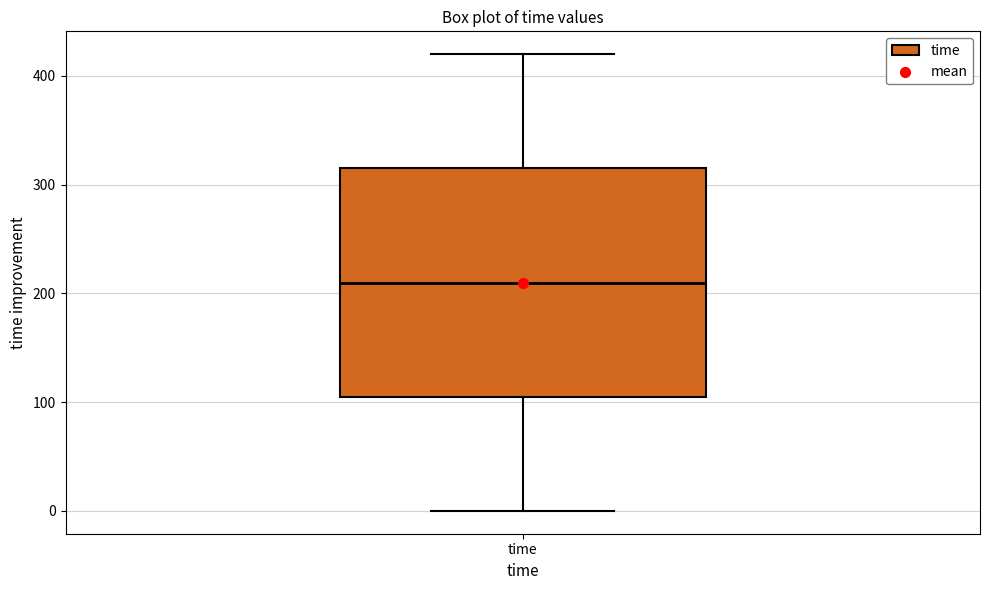

Transcribe this box plot: give where the median line is, the range the box spans, and where the two whiskers end, as read against the y-axis. The values are not printed on the chart, so give them approximately, as read against the axis.

median 210, box 110 to 320, whiskers 0 to 420